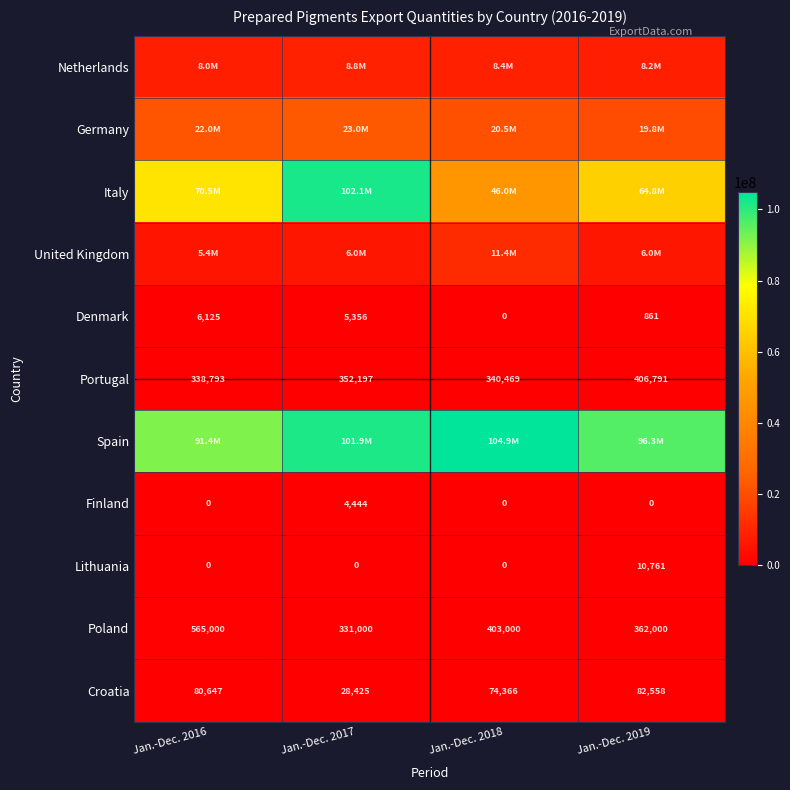

Is it true that Croatia equals 116945 at Jan.-Dec. 2016?

False